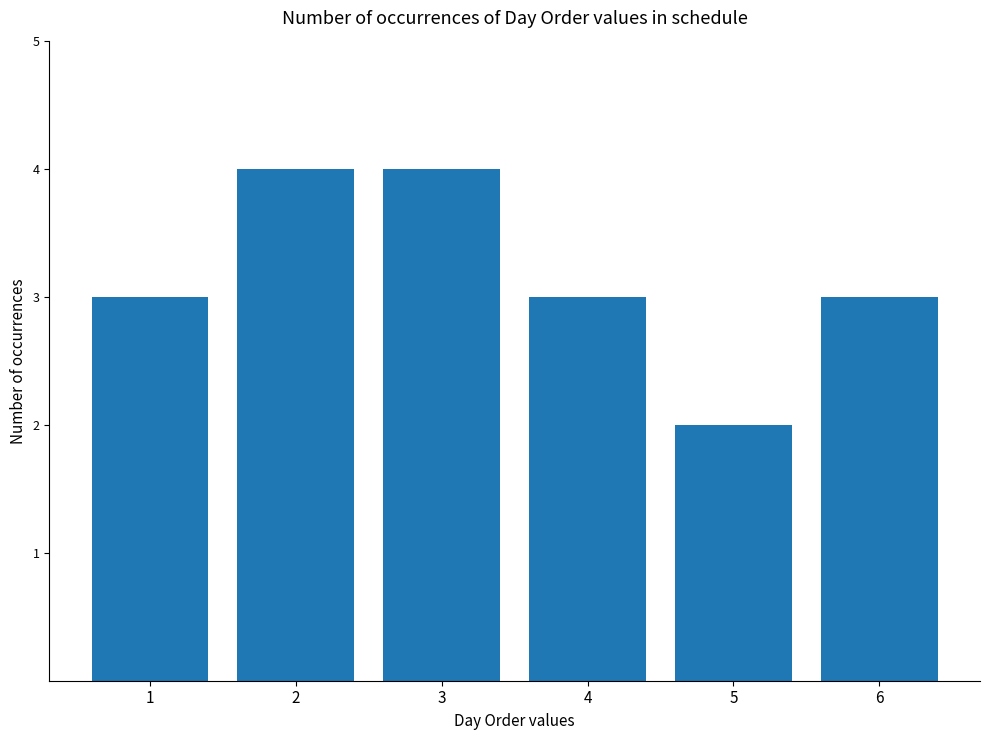

Is it true that the value at 5 is 1?

False